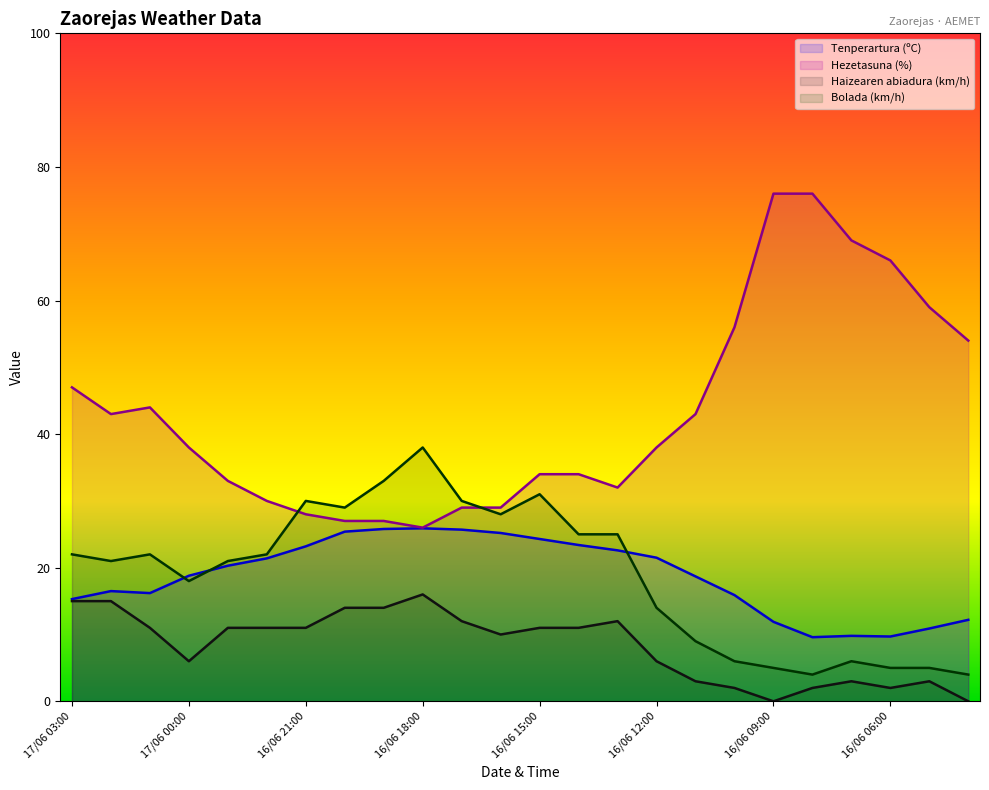

True or false: Hezetasuna (%) and Haizearen abiadura (km/h) cross at least once.

False